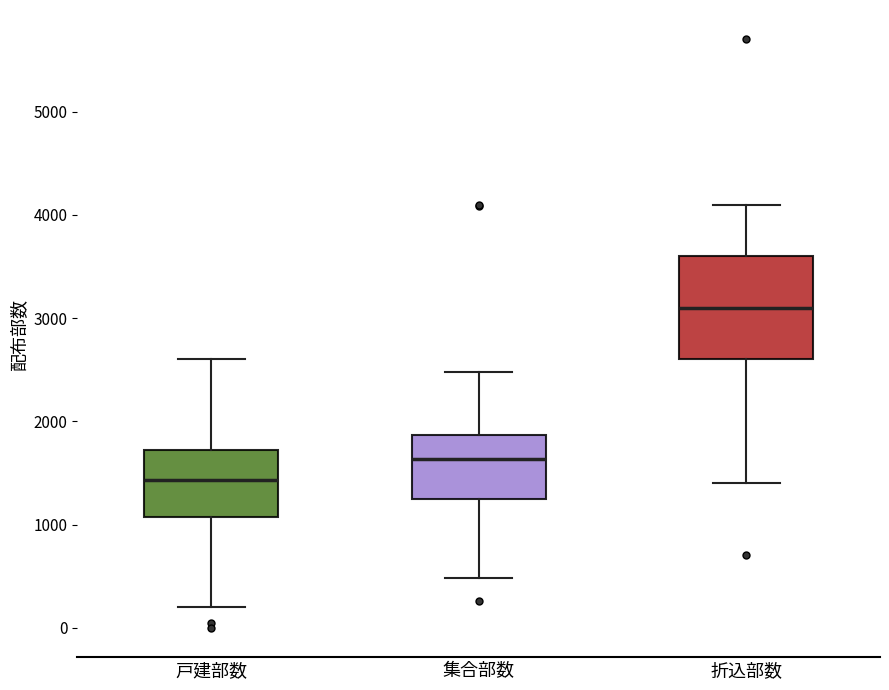

Comparing the boxes themselves (not the whiskers), which one is the tallest?

折込部数